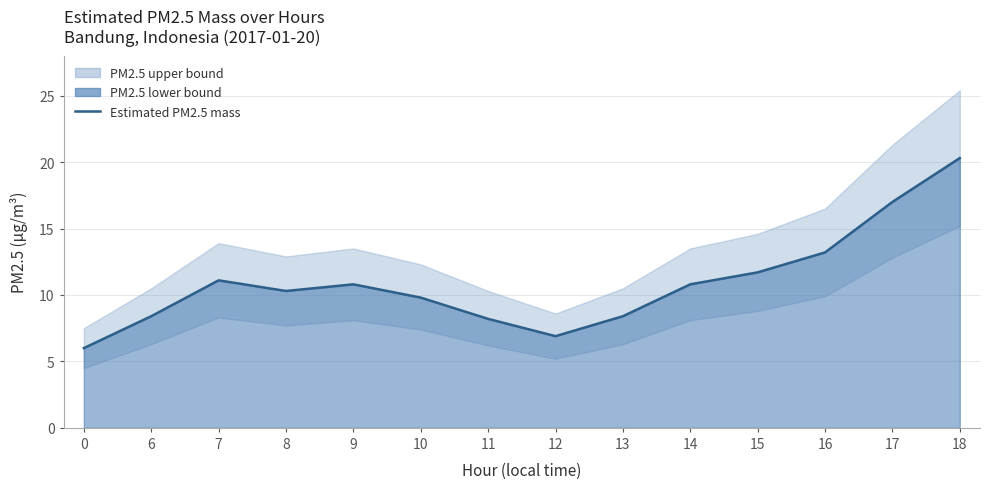

What is the change in value from 8 to 13?

-1.9